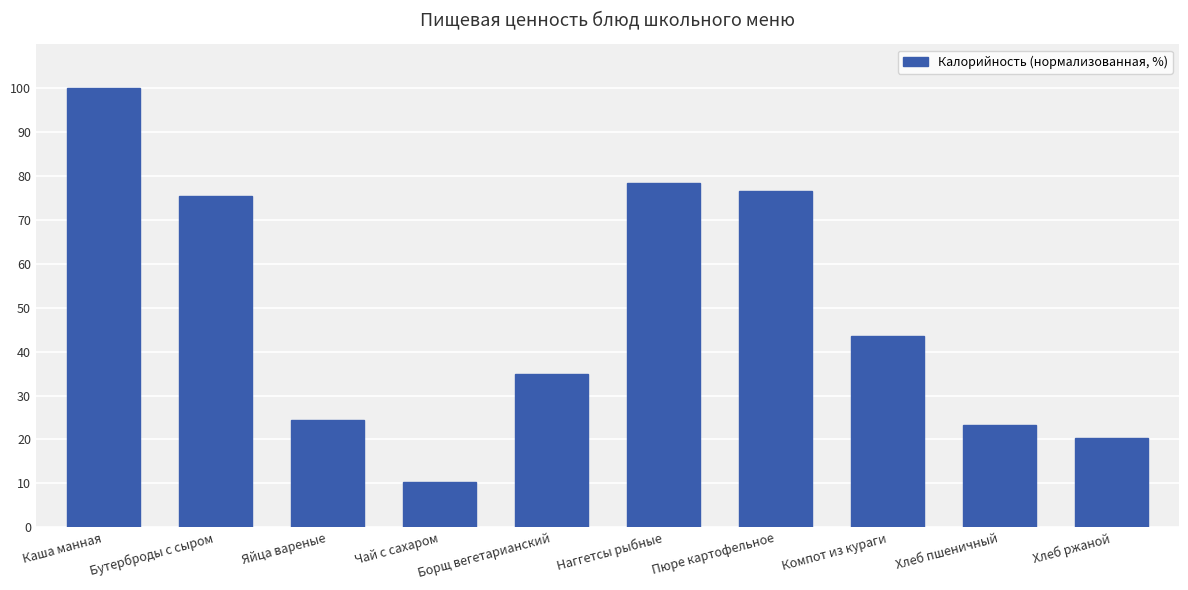

Reading right to left, extract all data points from this chart.

Хлеб ржаной=20.3	Хлеб пшеничный=23.2	Компот из кураги=43.7	Пюре картофельное=76.7	Наггетсы рыбные=78.5	Борщ вегетарианский=35.0	Чай с сахаром=10.4	Яйца вареные=24.5	Бутерброды с сыром=75.4	Каша манная=100.0